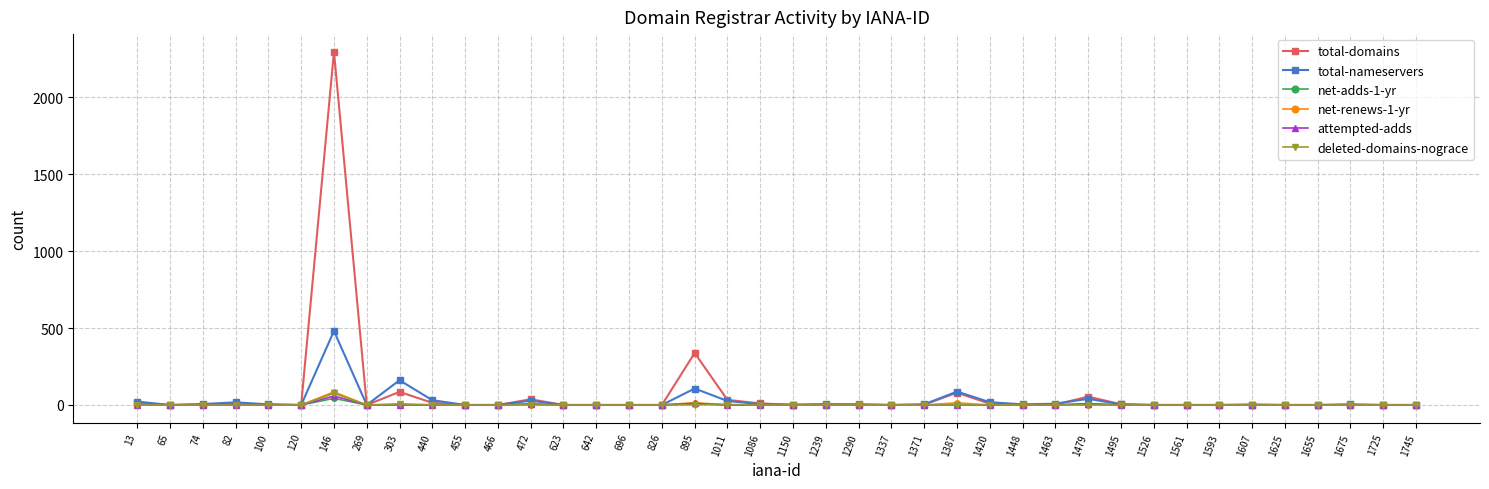

Which label corresponds to the largest value in the chart?

146